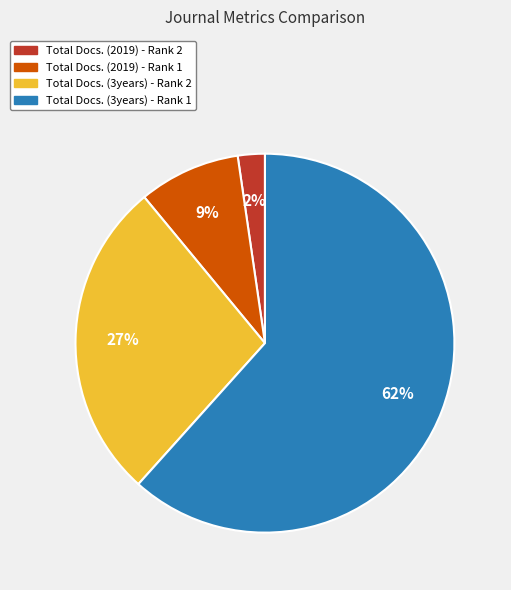

Do Total Docs. (2019) - Rank 2 and Total Docs. (3years) - Rank 2 together represent more than half of the pie?

No